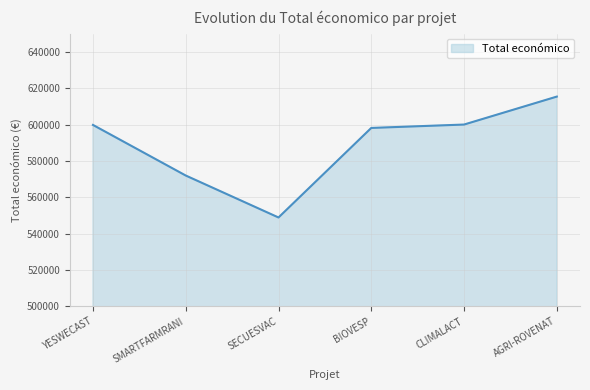

The value at AGRI-ROVENAT is 615375. True or false?

True